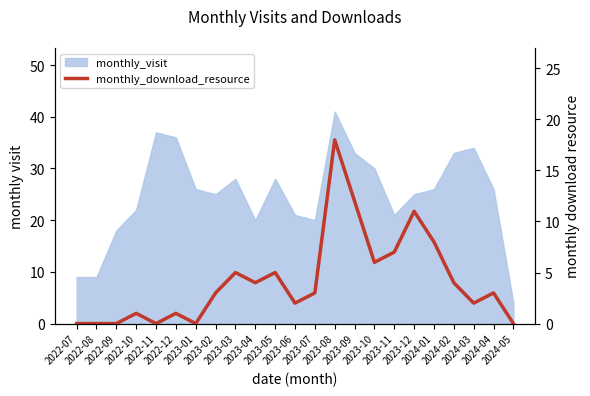

Rank the categories by value from highest to lowest.

2023-08, 2023-09, 2023-12, 2024-01, 2023-11, 2023-10, 2023-03, 2023-05, 2023-04, 2024-02, 2023-02, 2023-07, 2024-04, 2023-06, 2024-03, 2022-10, 2022-12, 2022-07, 2022-08, 2022-09, 2022-11, 2023-01, 2024-05